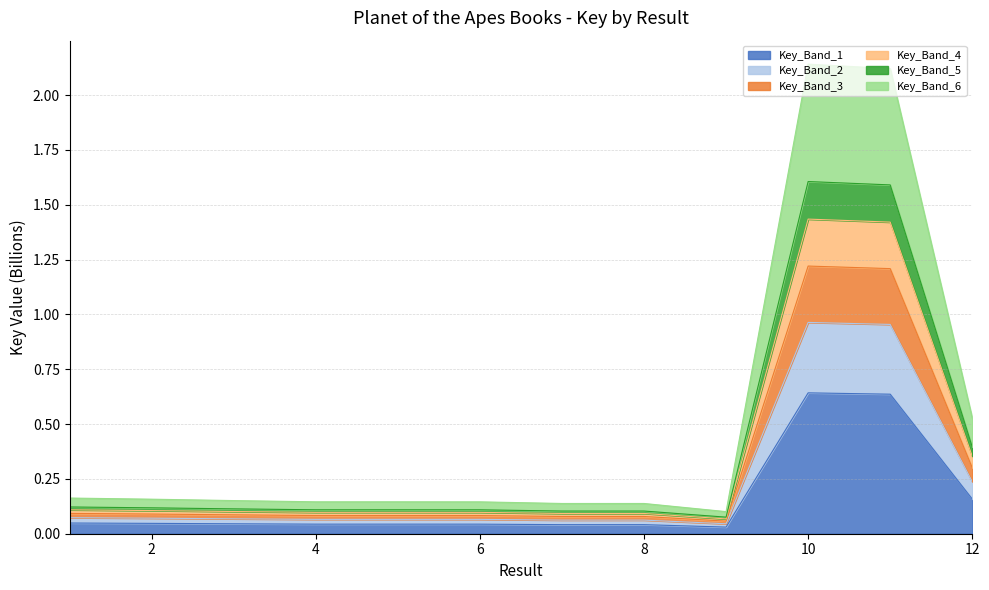

What is the value of the 11th point from the left?

0.6